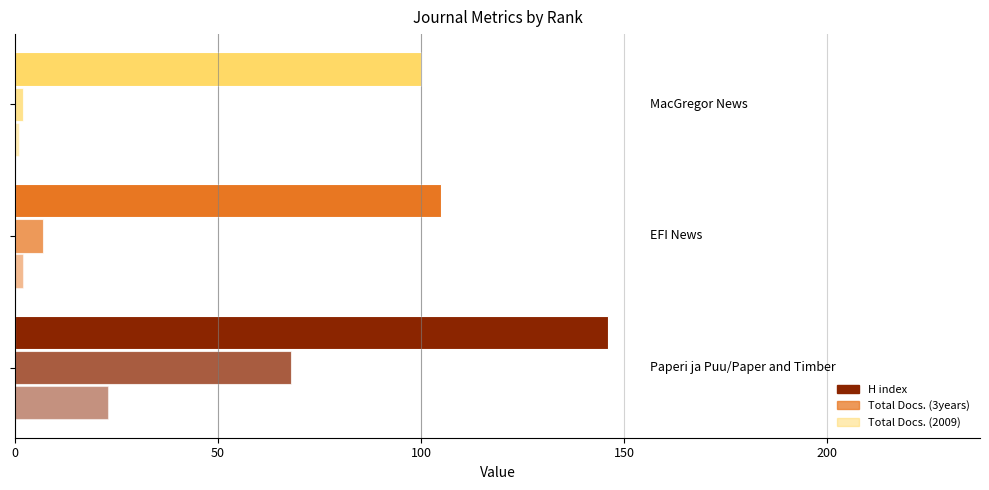

What is the value of the H index bar at the 2nd from the left?

105